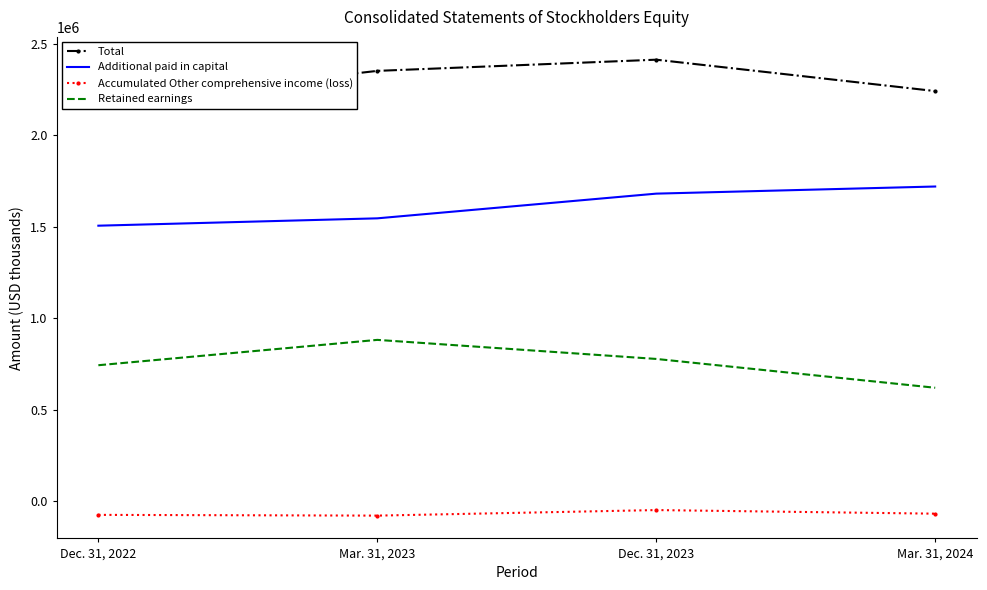

How many interior local peaks does the Retained earnings series have?

1